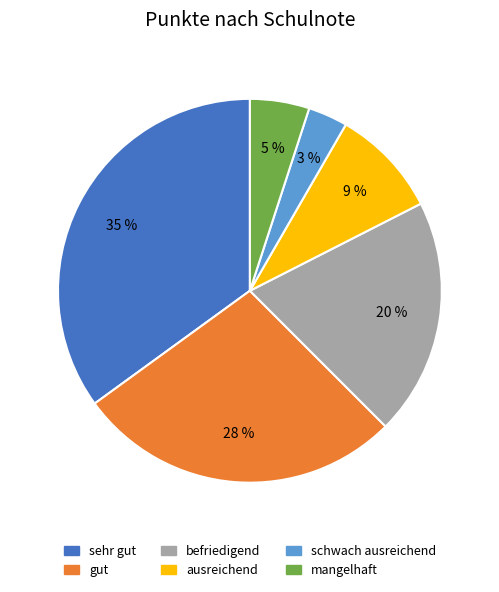

Between schwach ausreichend and befriedigend, which is larger?

befriedigend